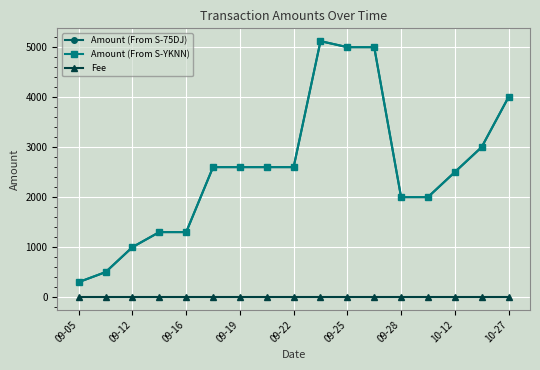

How many series are shown in this chart?

3